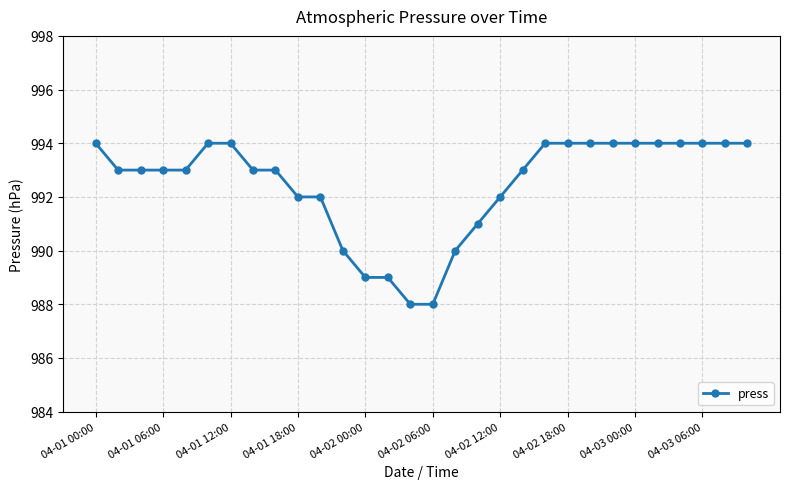

Reading left to right, extract all data points from this chart.

994	993	993	993	993	994	994	993	993	992	992	990	989	989	988	988	990	991	992	993	994	994	994	994	994	994	994	994	994	994